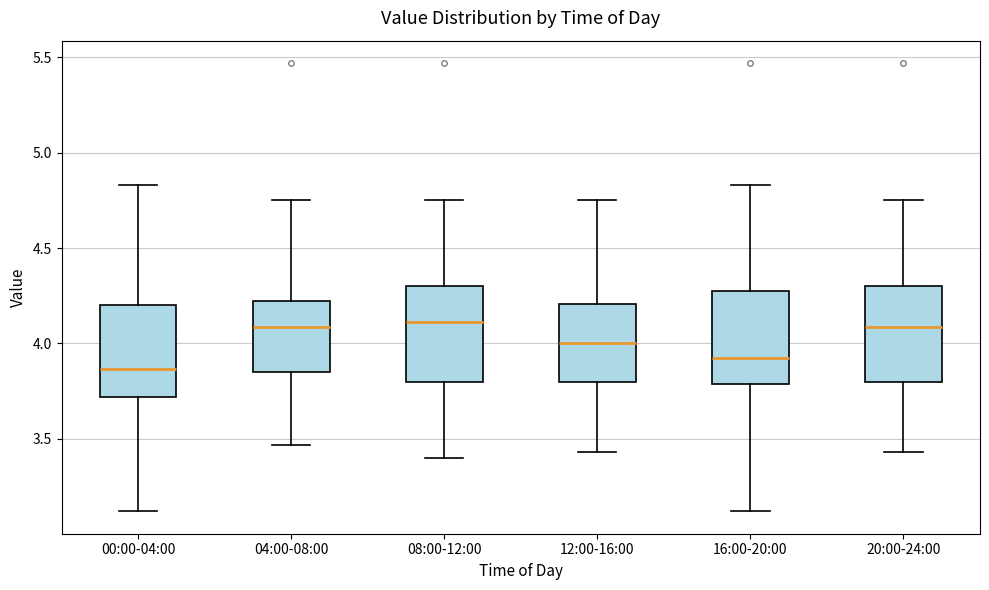

Which box's median line is the lowest?

00:00-04:00